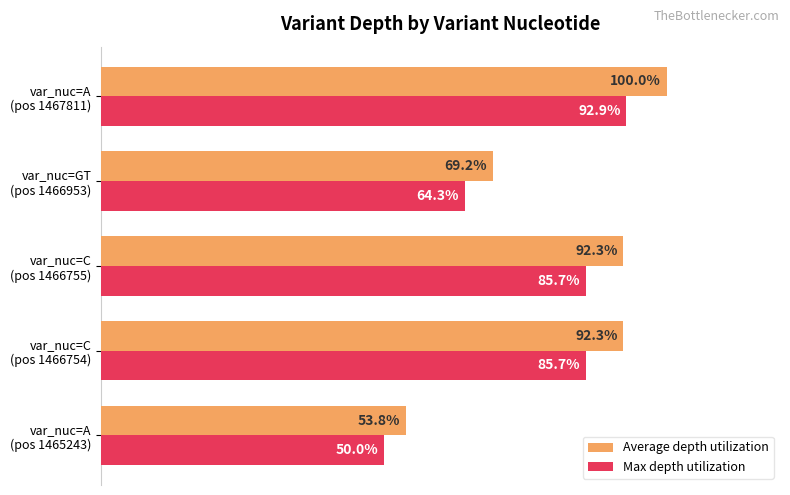

List the series in order of their peak value, highest first.

Average depth utilization, Max depth utilization